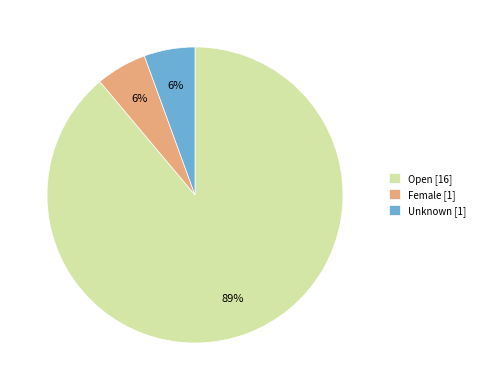

Is there any slice that represents more than half of the pie?

Yes